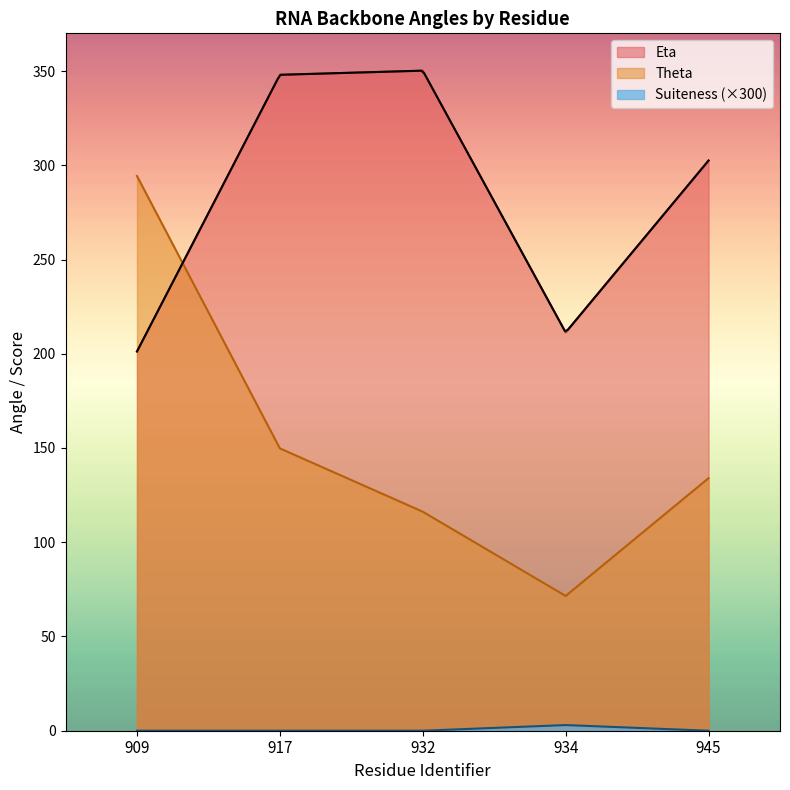

Rank the series at 917 from highest to lowest value.

Eta, Theta, Suiteness